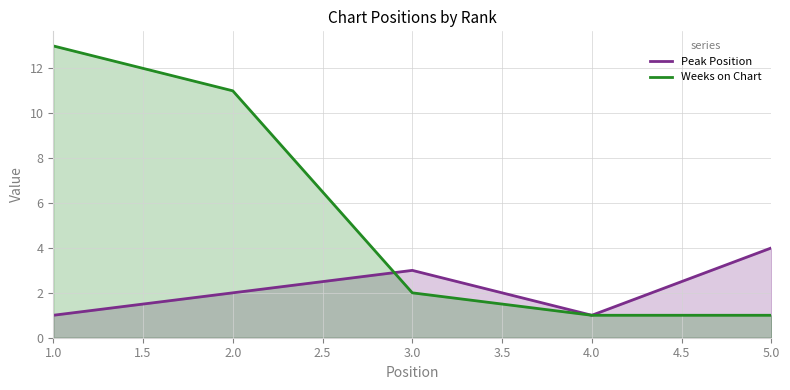

Read the Weeks on Chart value at 4.0.

1